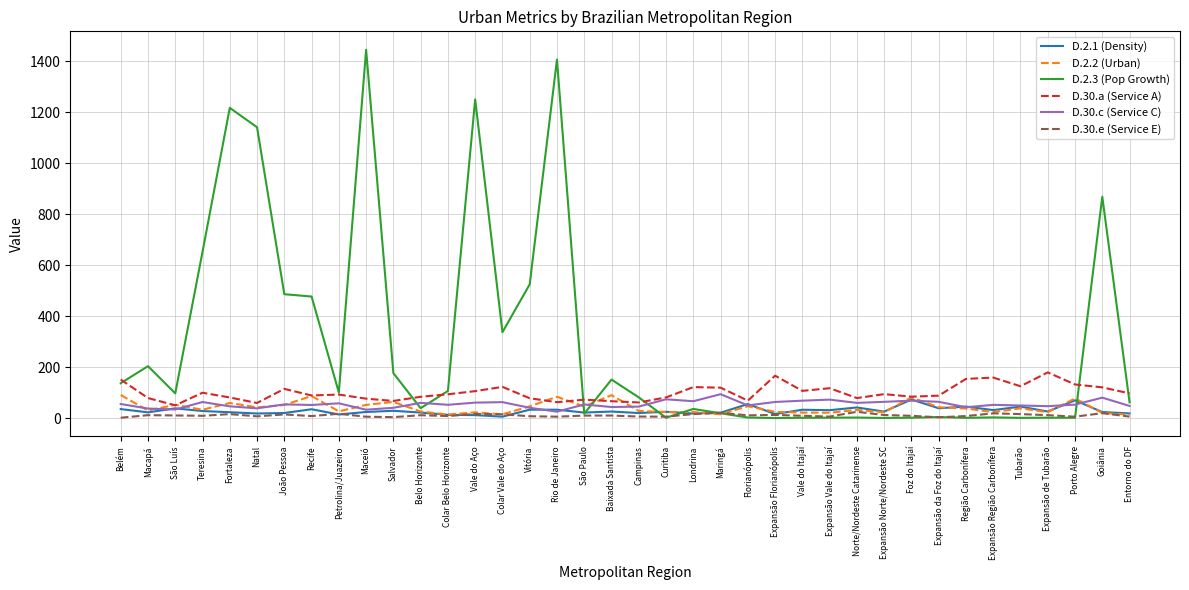

True or false: D.30.a (Service A) and D.2.2 (Urban) intersect in this chart.

True